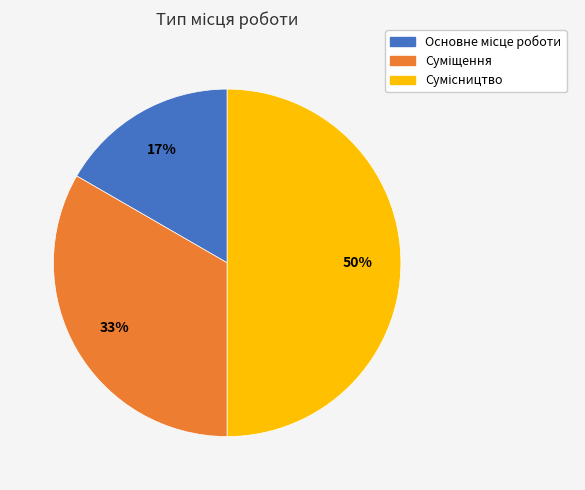

To the nearest percent, what is the average slice percentage?

33%